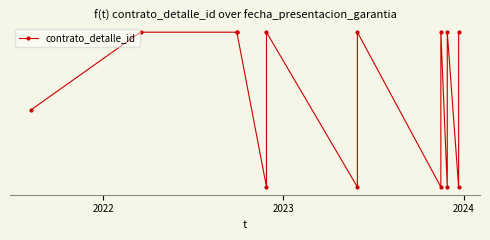

The value at 2022 is 1071871. True or false?

False